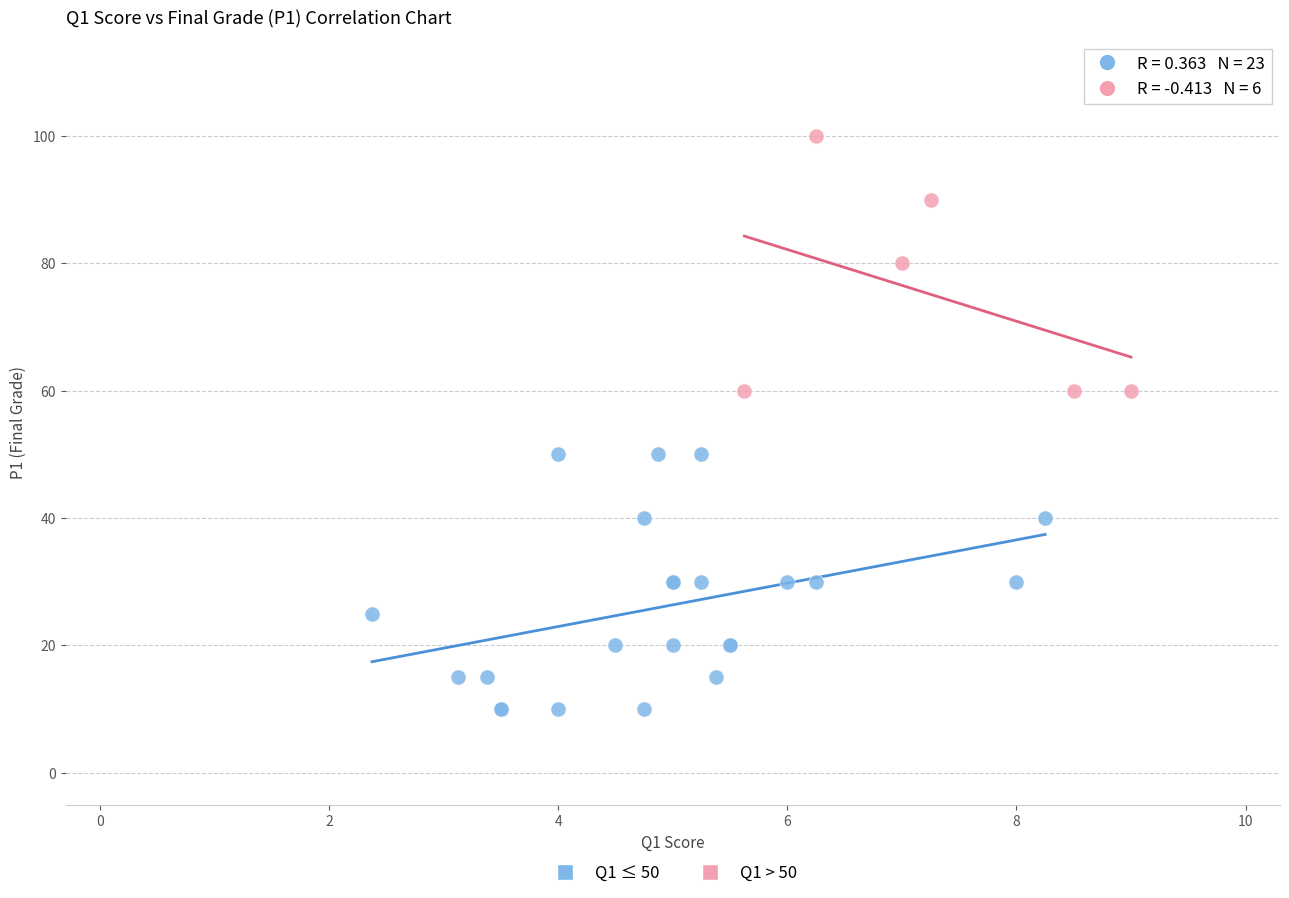

Which series contains the highest Y value?

Q1 > 50